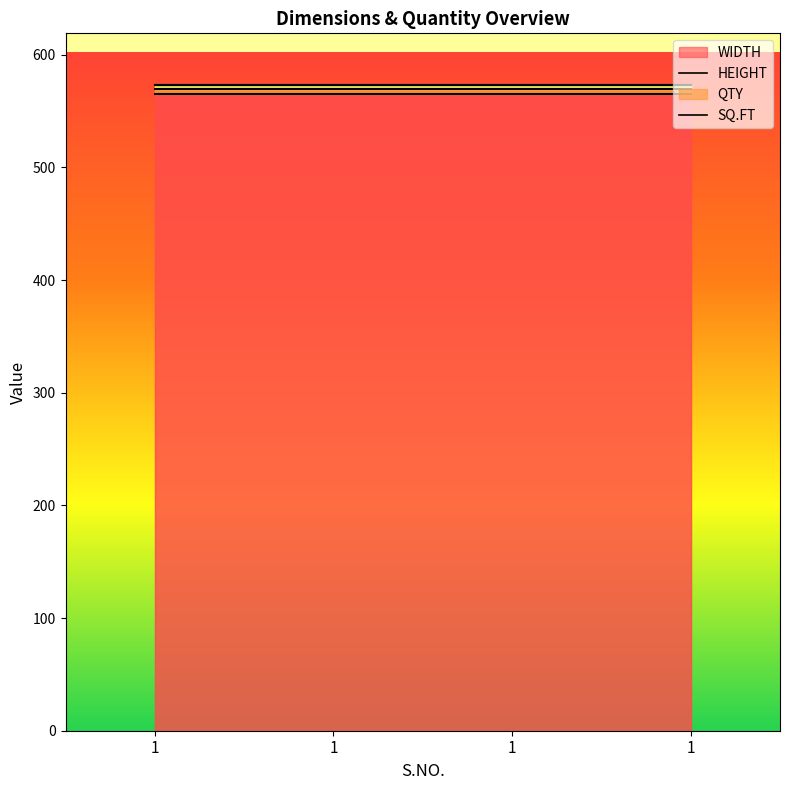

At which category is the sum across all series the highest?

1